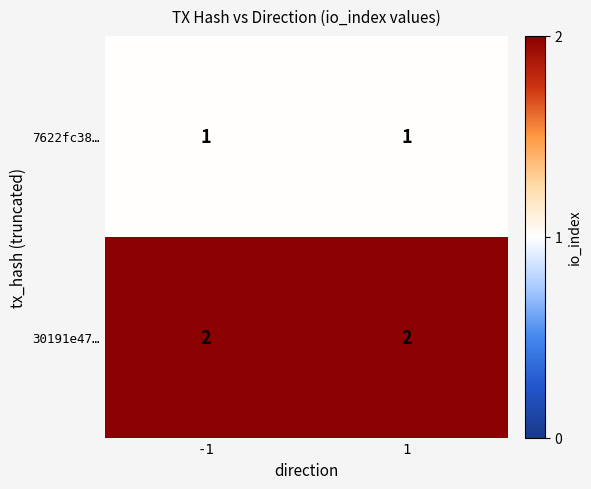

Reading left to right, transcribe all the data shown in this chart.

7622fc38…: 1	1
30191e47…: 2	2